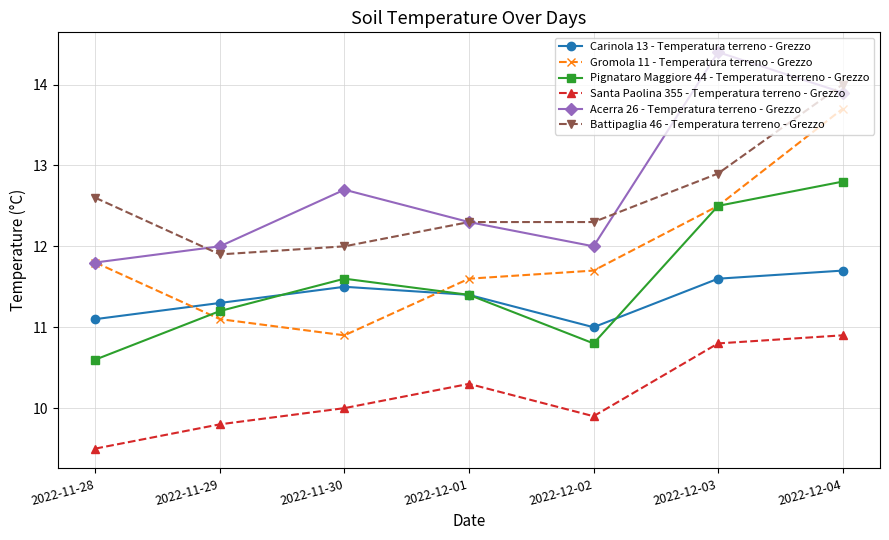

What is the difference between the Acerra 26 - Temperatura terreno - Grezzo values at 2022-12-03 and 2022-12-04?

0.5